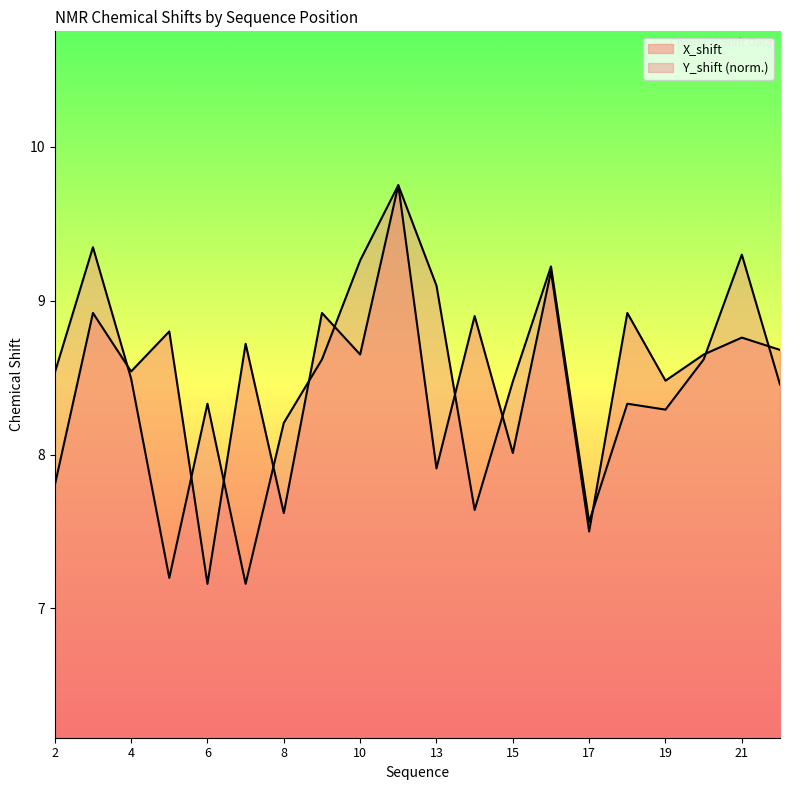

What is the value of the Y_shift point at the 13th from the left?

8.5